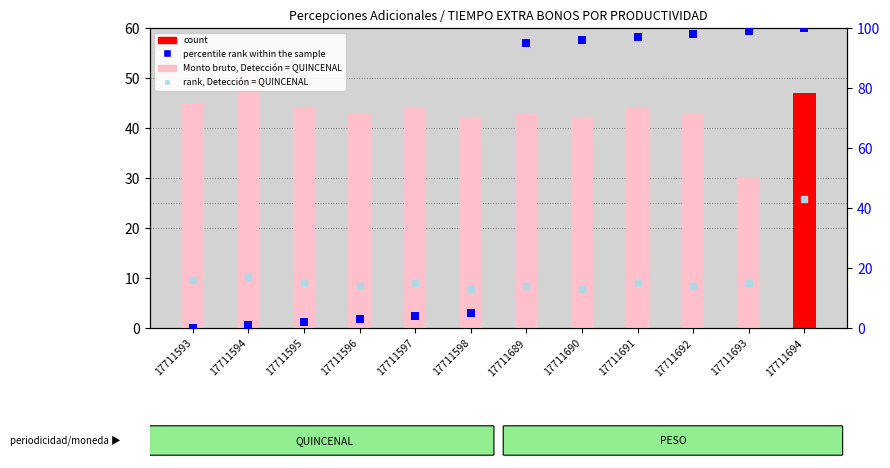

At how many categories does at least one series exceed 20?

12